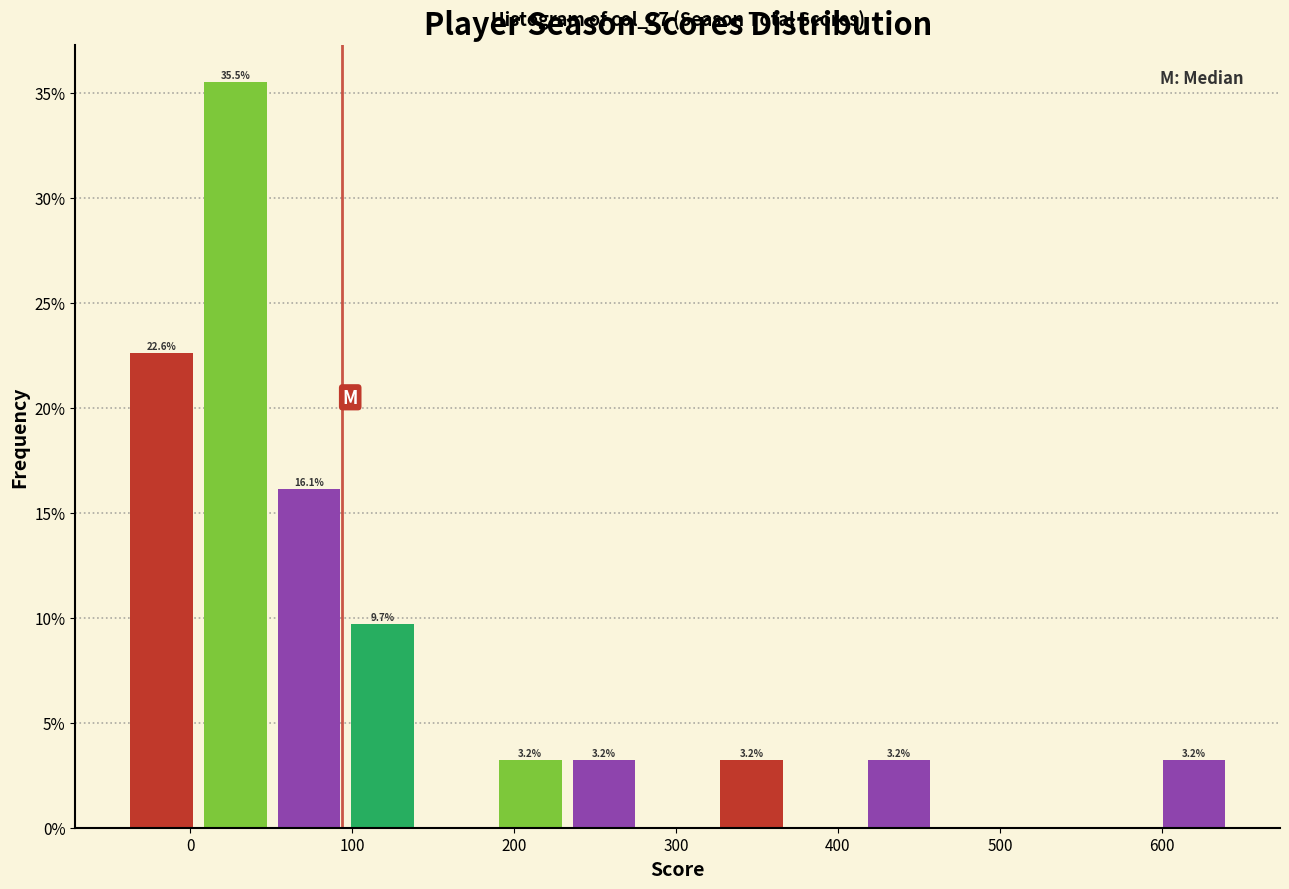

Over which range of the x-axis is the bar tallest?

10 to 50